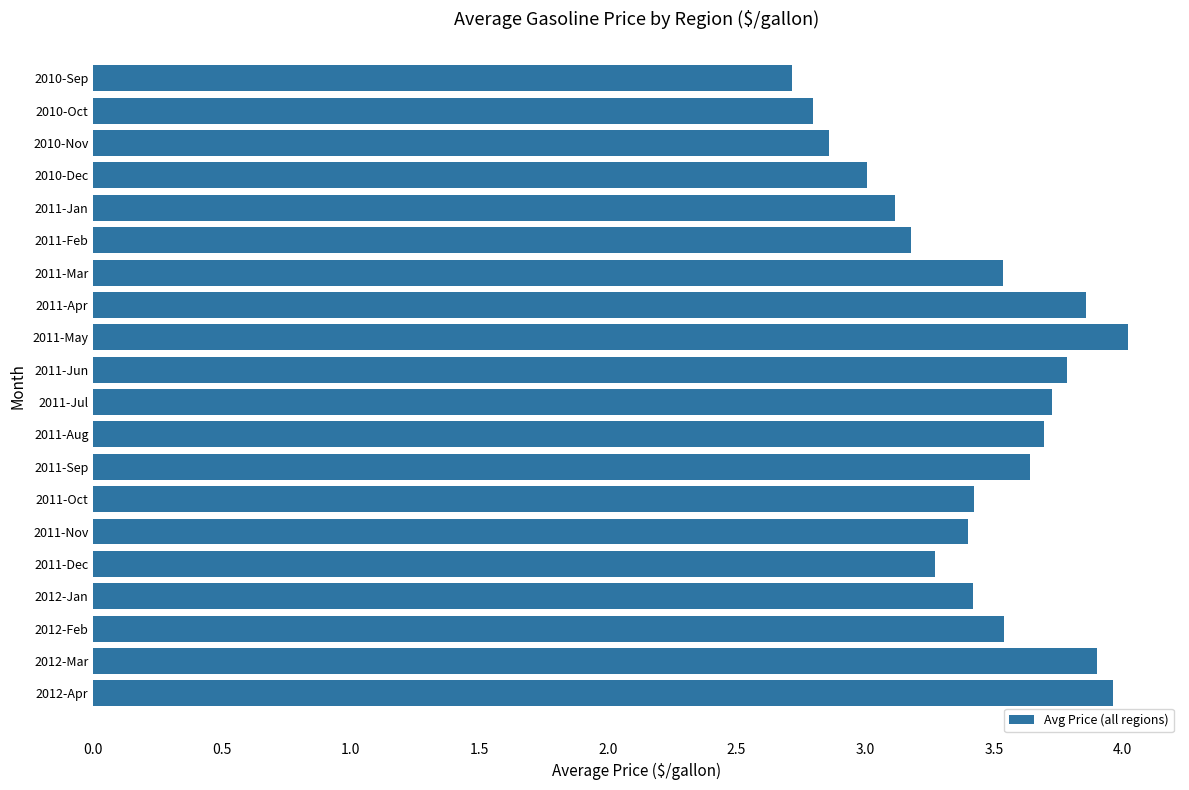

The value at 2011-Oct is 3.4. True or false?

True